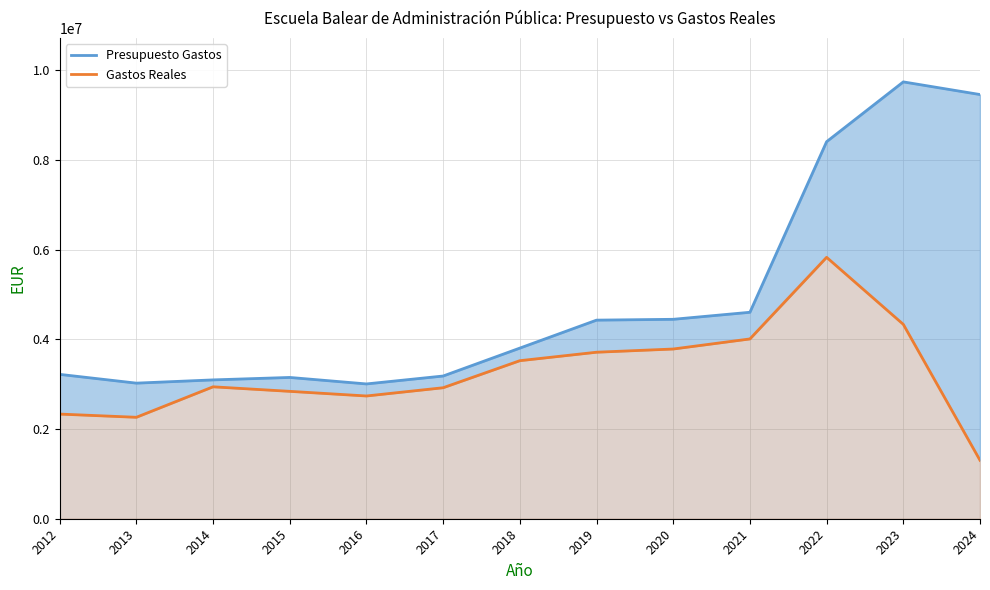

At 2023, list the series in order from largest to smallest.

Presupuesto Gastos, Gastos Reales